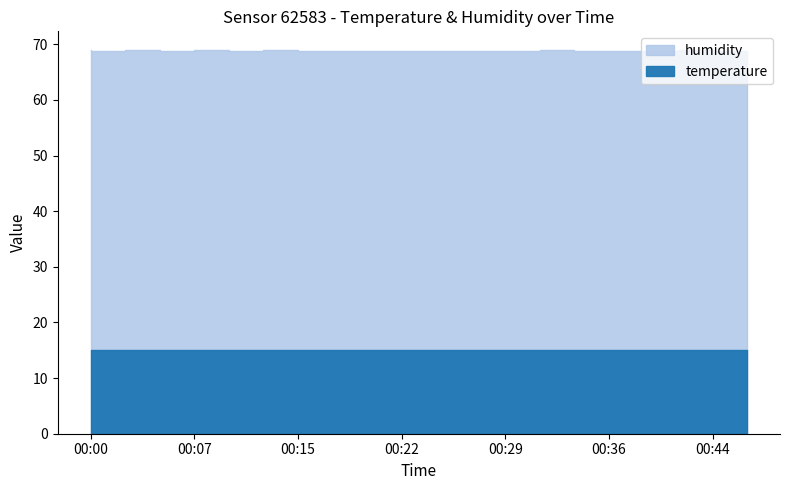

What is the sum of the humidity values at 00:15 and 00:41?

137.7